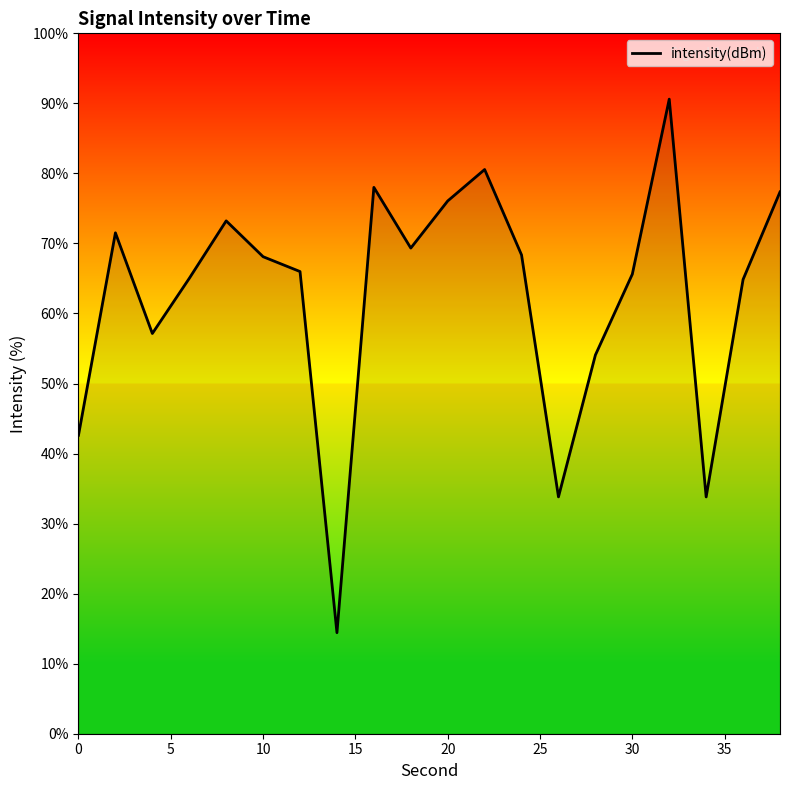

What is the minimum value shown in the chart?

14.4